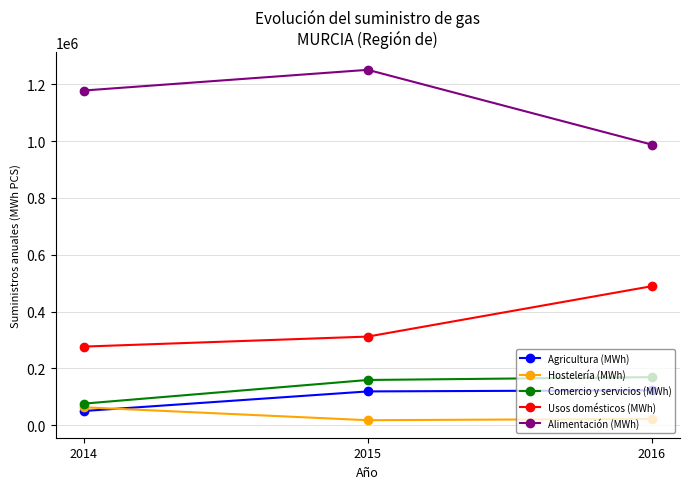

List the labels in order of Alimentación (MWh) value, largest first.

2015, 2014, 2016